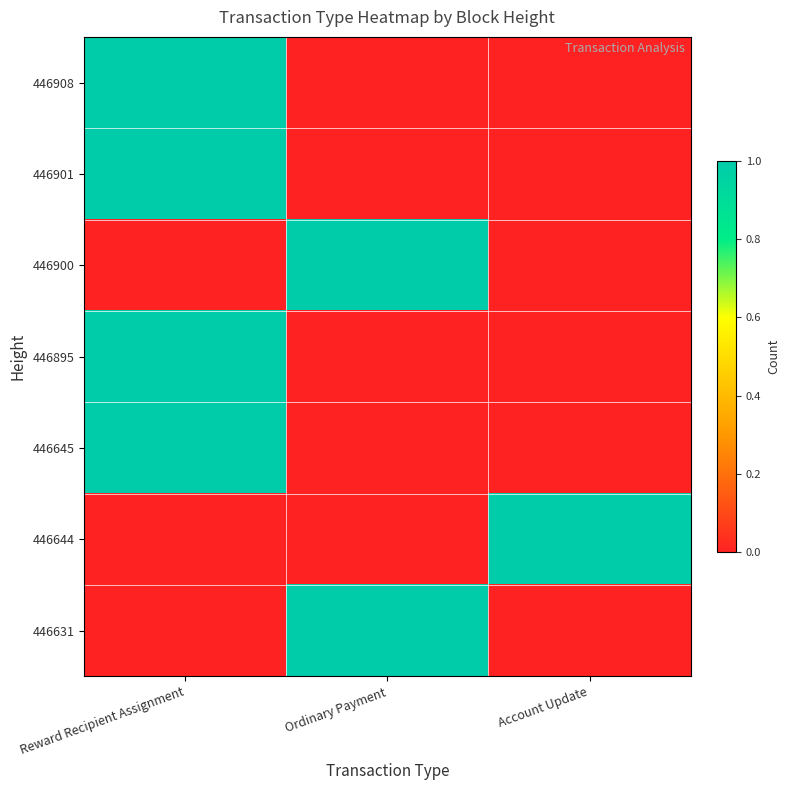

How many series are shown in this chart?

7